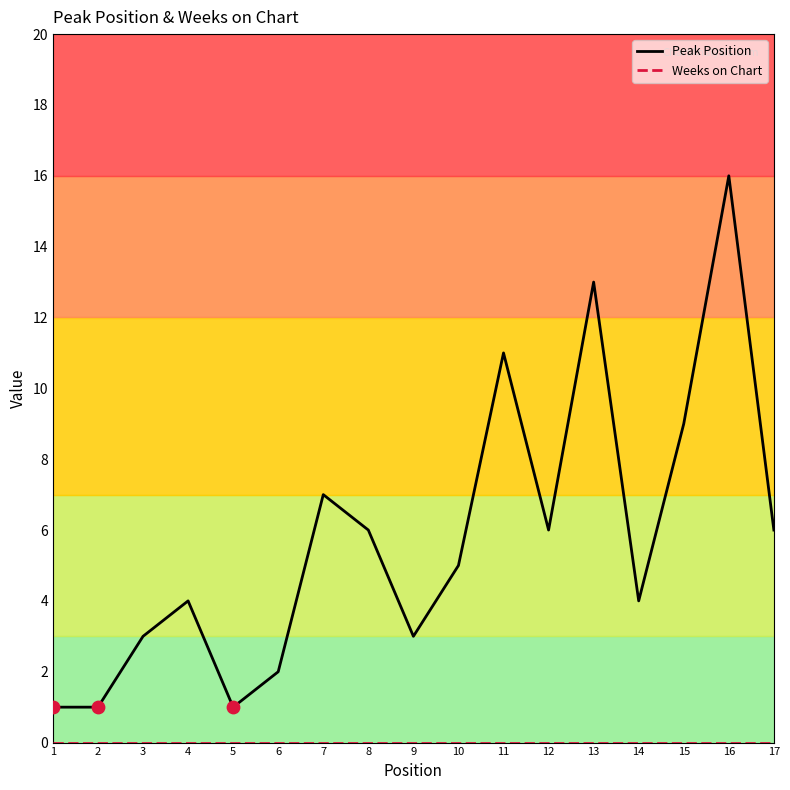

Which series has the largest range (max minus min)?

Peak Position